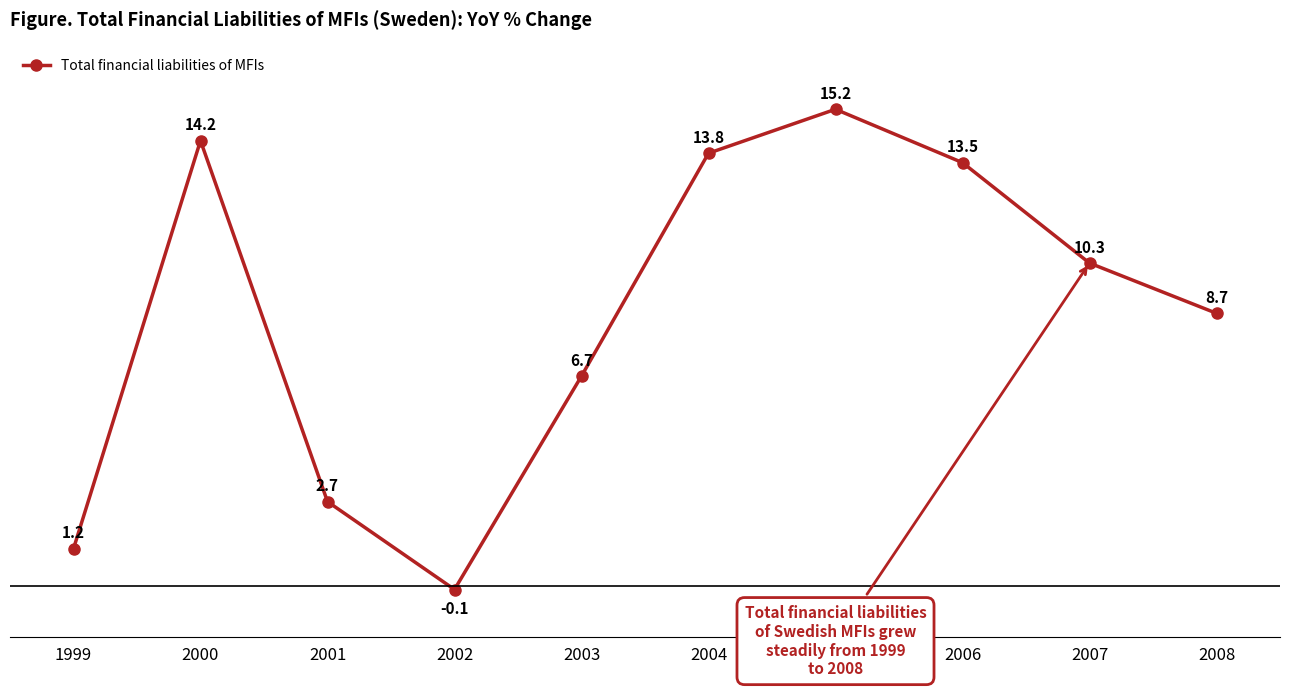

At which category does the chart reach its peak across all series?

2005